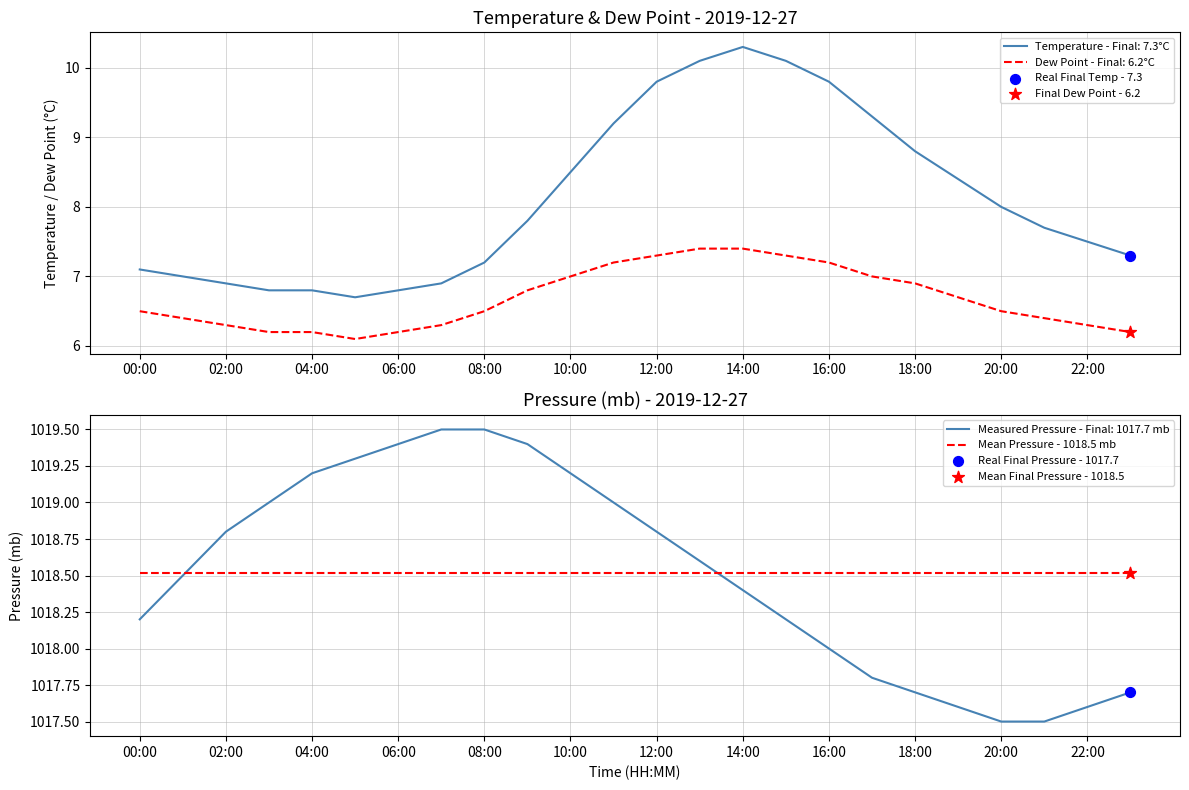

At how many categories does at least one series exceed 1009?

24